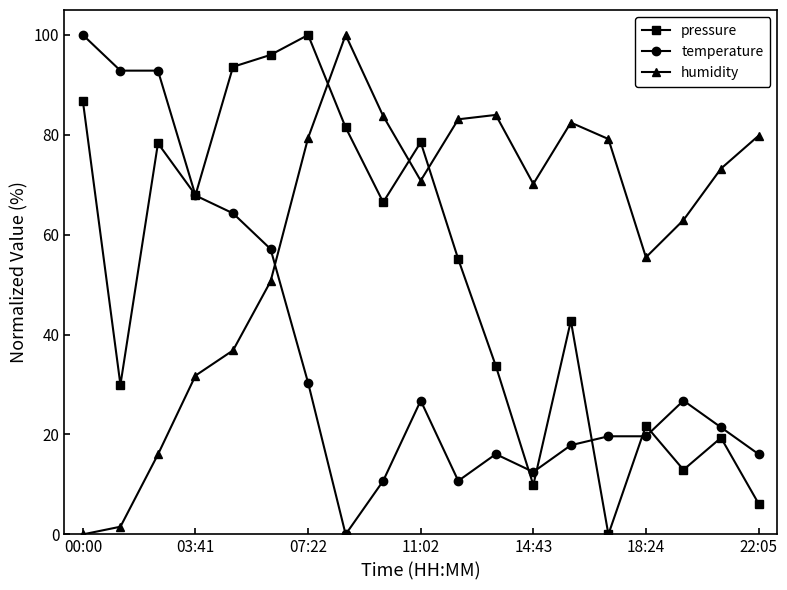

At how many categories does at least one series exceed 49?

19